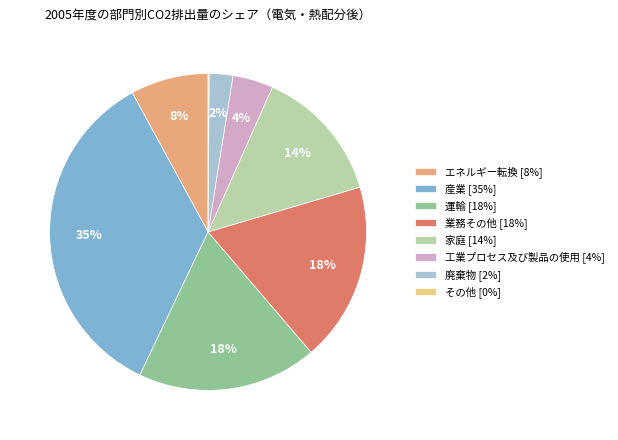

To the nearest percent, what portion does 工業プロセス及び製品の使用 [4%] represent?

4%